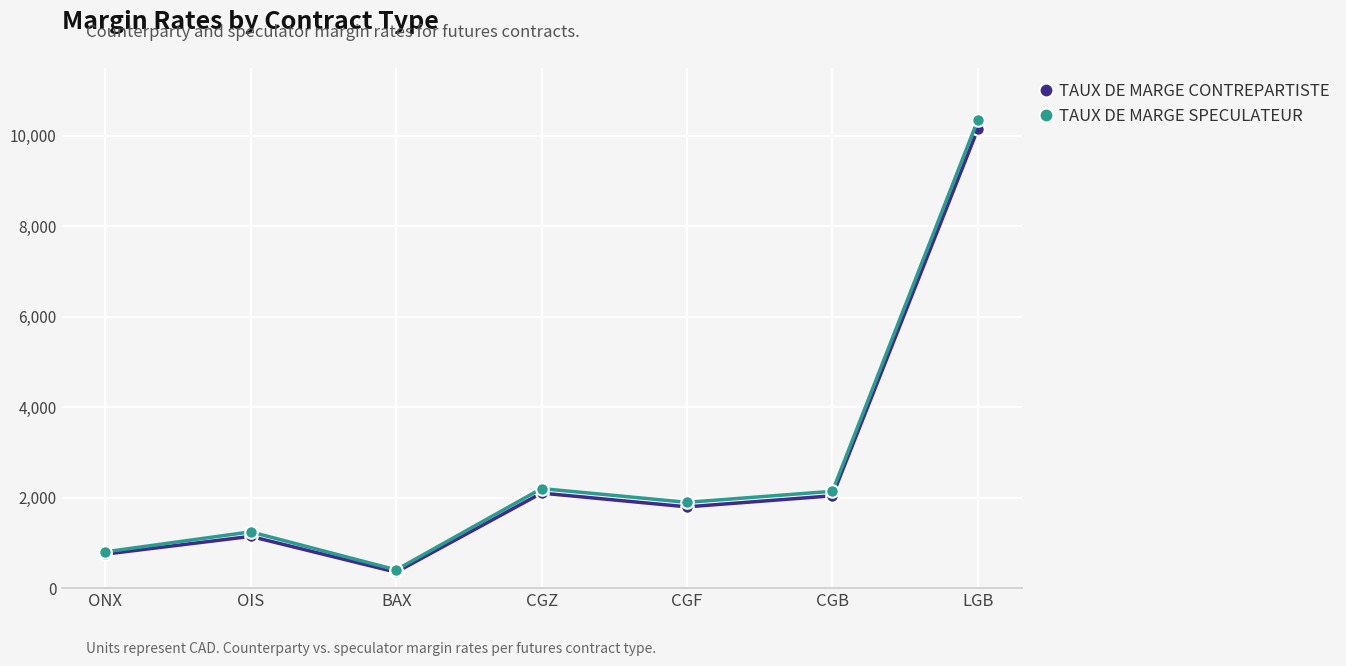

Where is the first local maximum for TAUX DE MARGE CONTREPARTISTE?

OIS